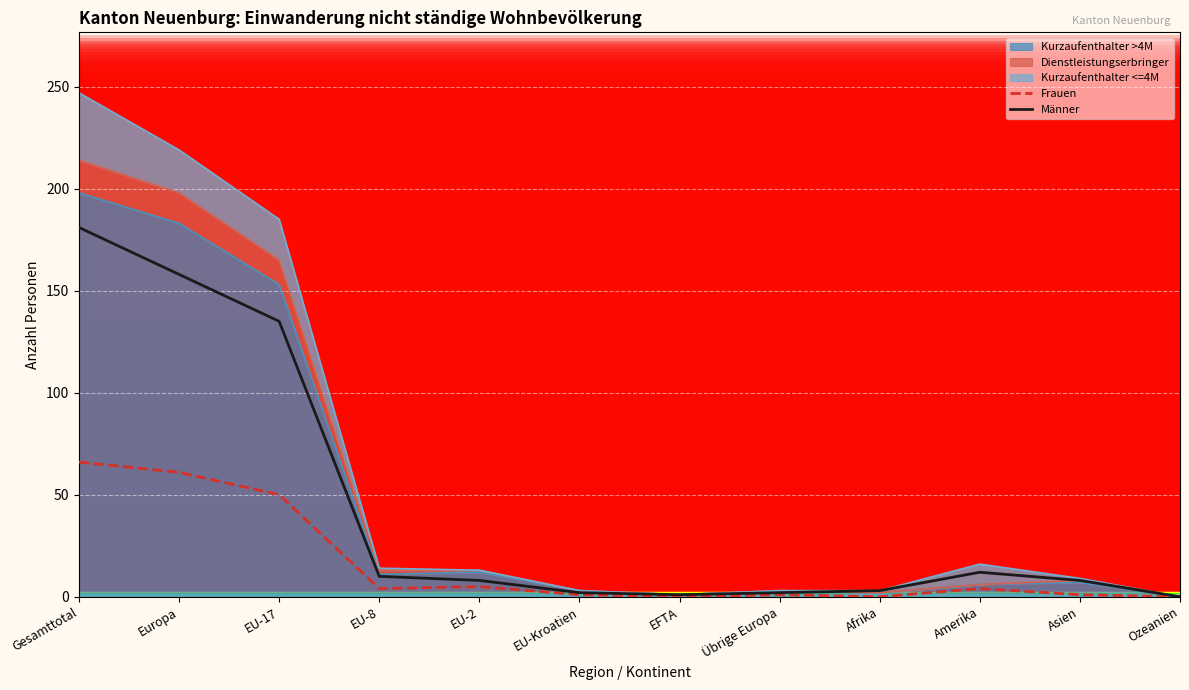

Between Ozeanien and Gesamttotal, which is larger?

Gesamttotal